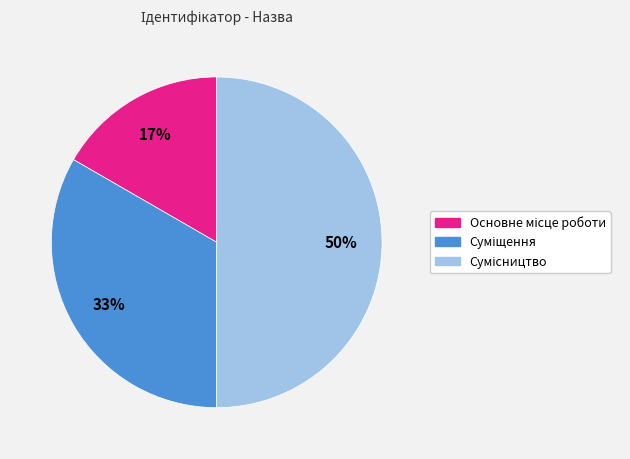

To the nearest percent, what is the difference between the largest and smallest slice percentages?

33%